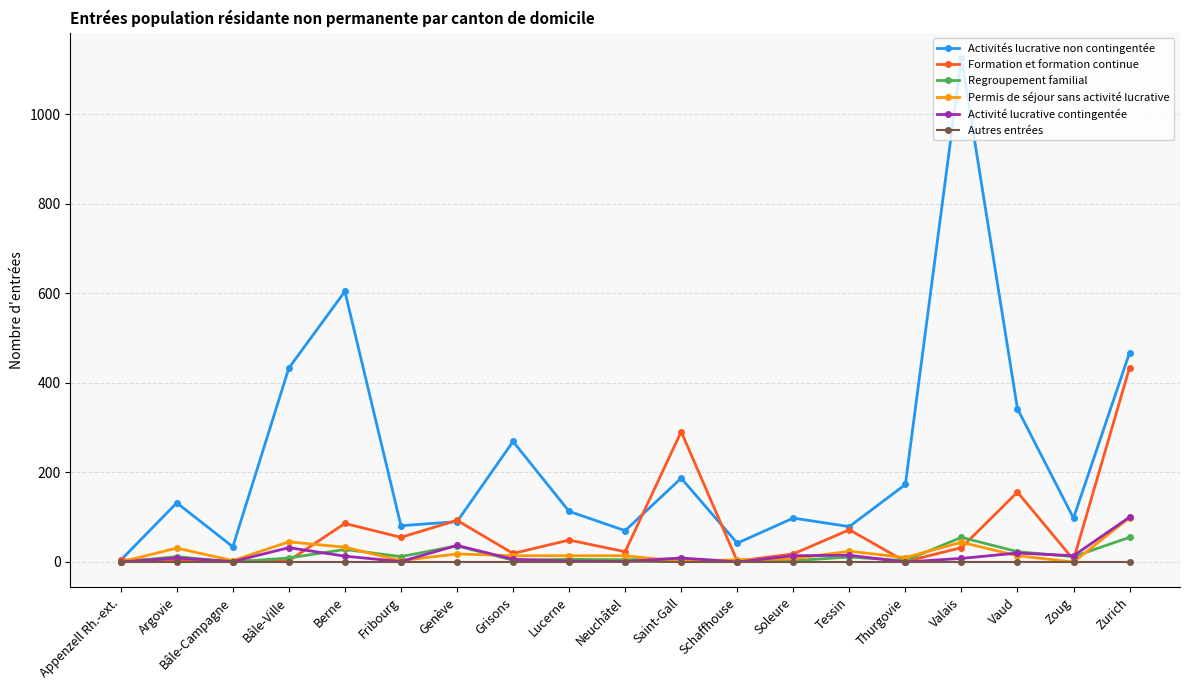

In Formation et formation continue, how many points are lower than both neighbors (excluding endpoints)?

7